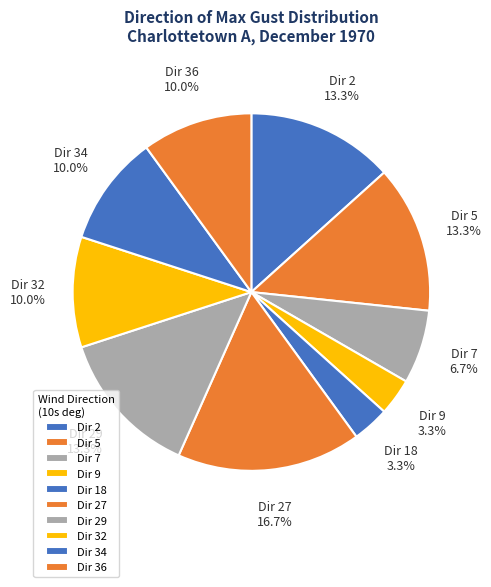

What is the largest slice in the pie chart?

Dir 27